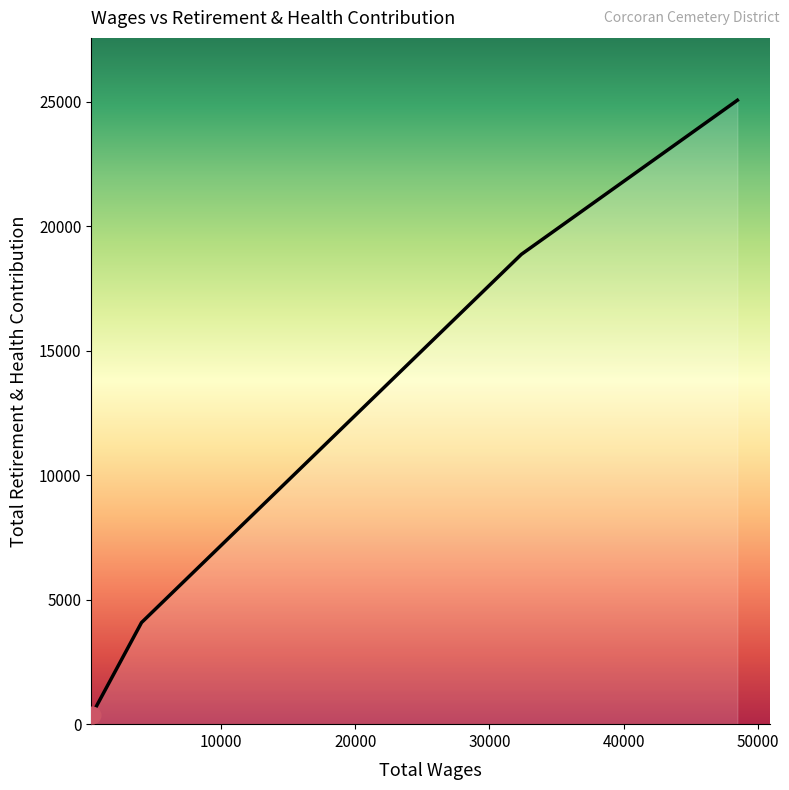

What is the greatest value displayed?

25065